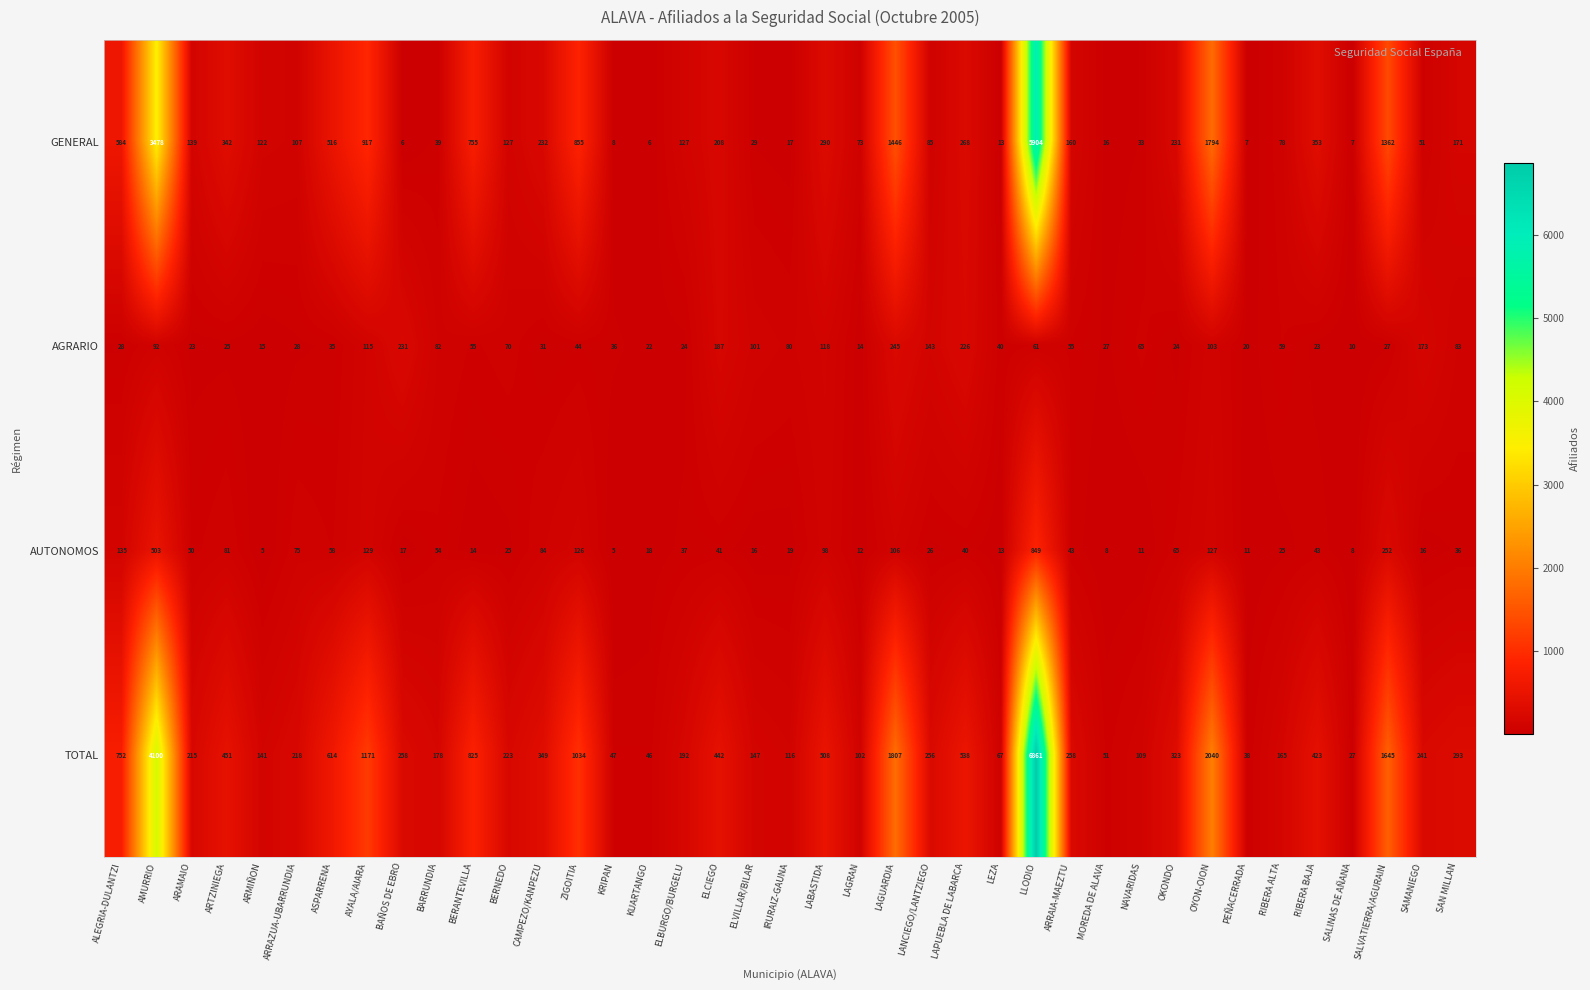

What is the spread (max minus min) of values at ASPARRENA?

579